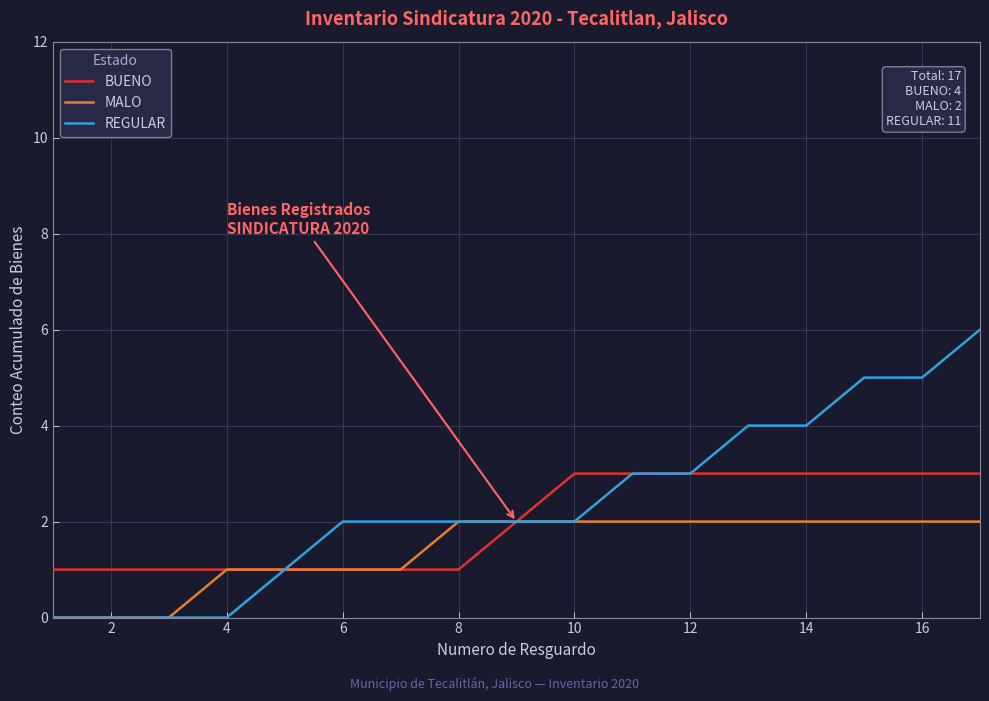

Which series has the largest total across all categories?

REGULAR